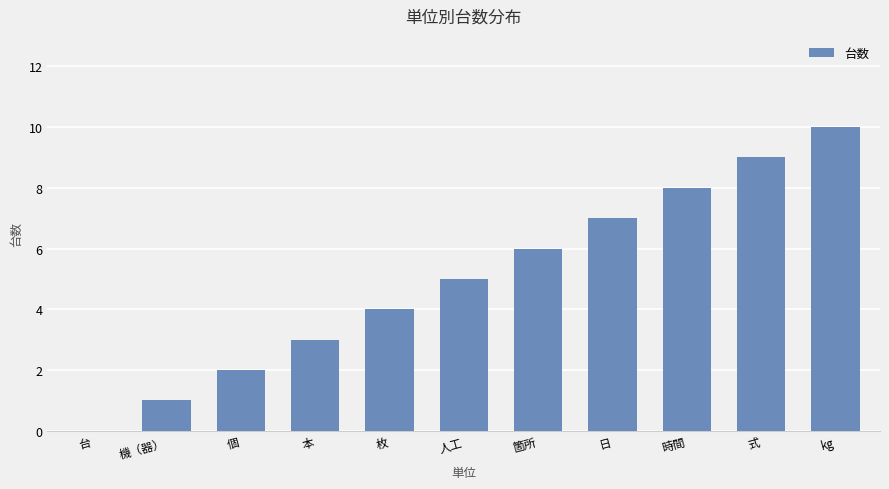

What is the sum of the values at 台 and kg?

10